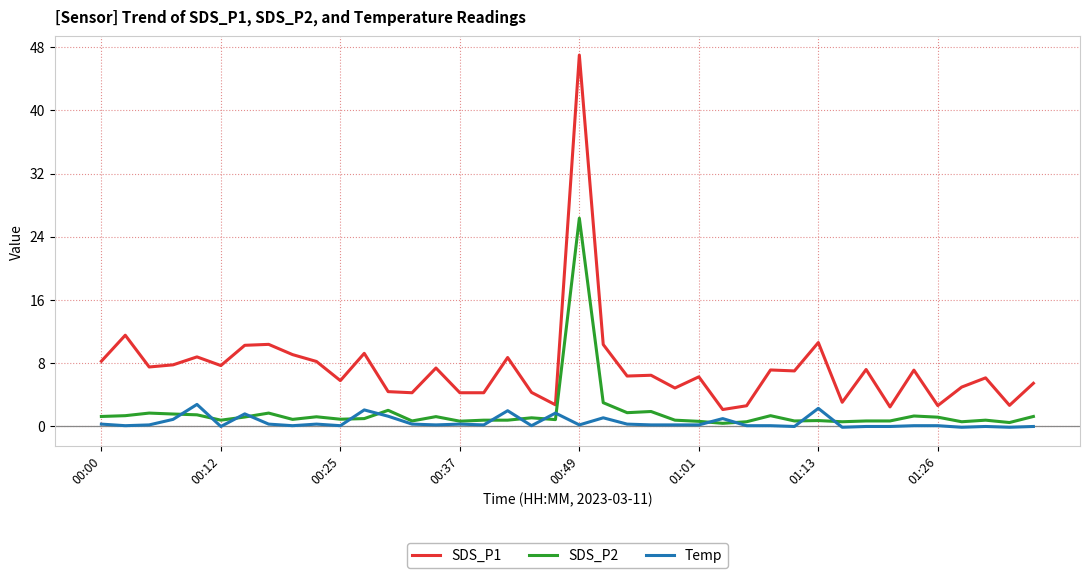

True or false: SDS_P1 and Temp cross at least once.

False